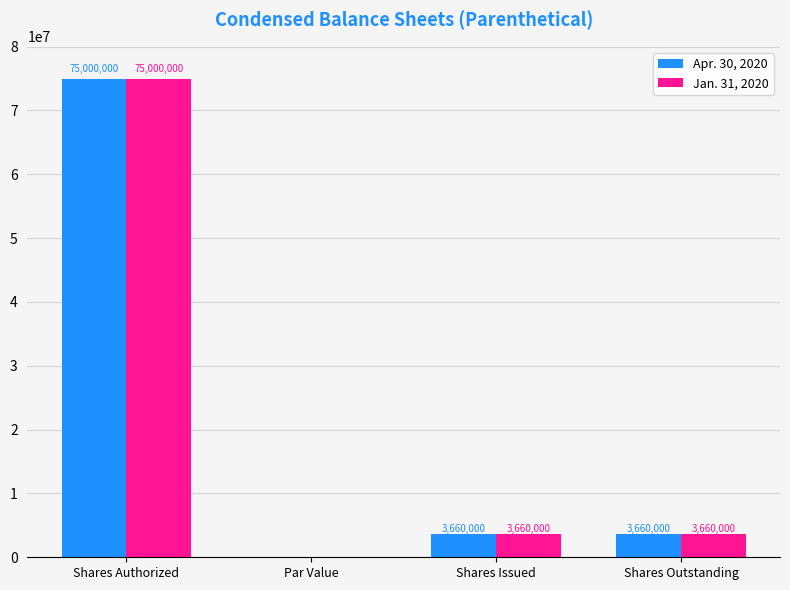

Is it true that Jan. 31, 2020 equals 75000000.0 at Shares Authorized?

True